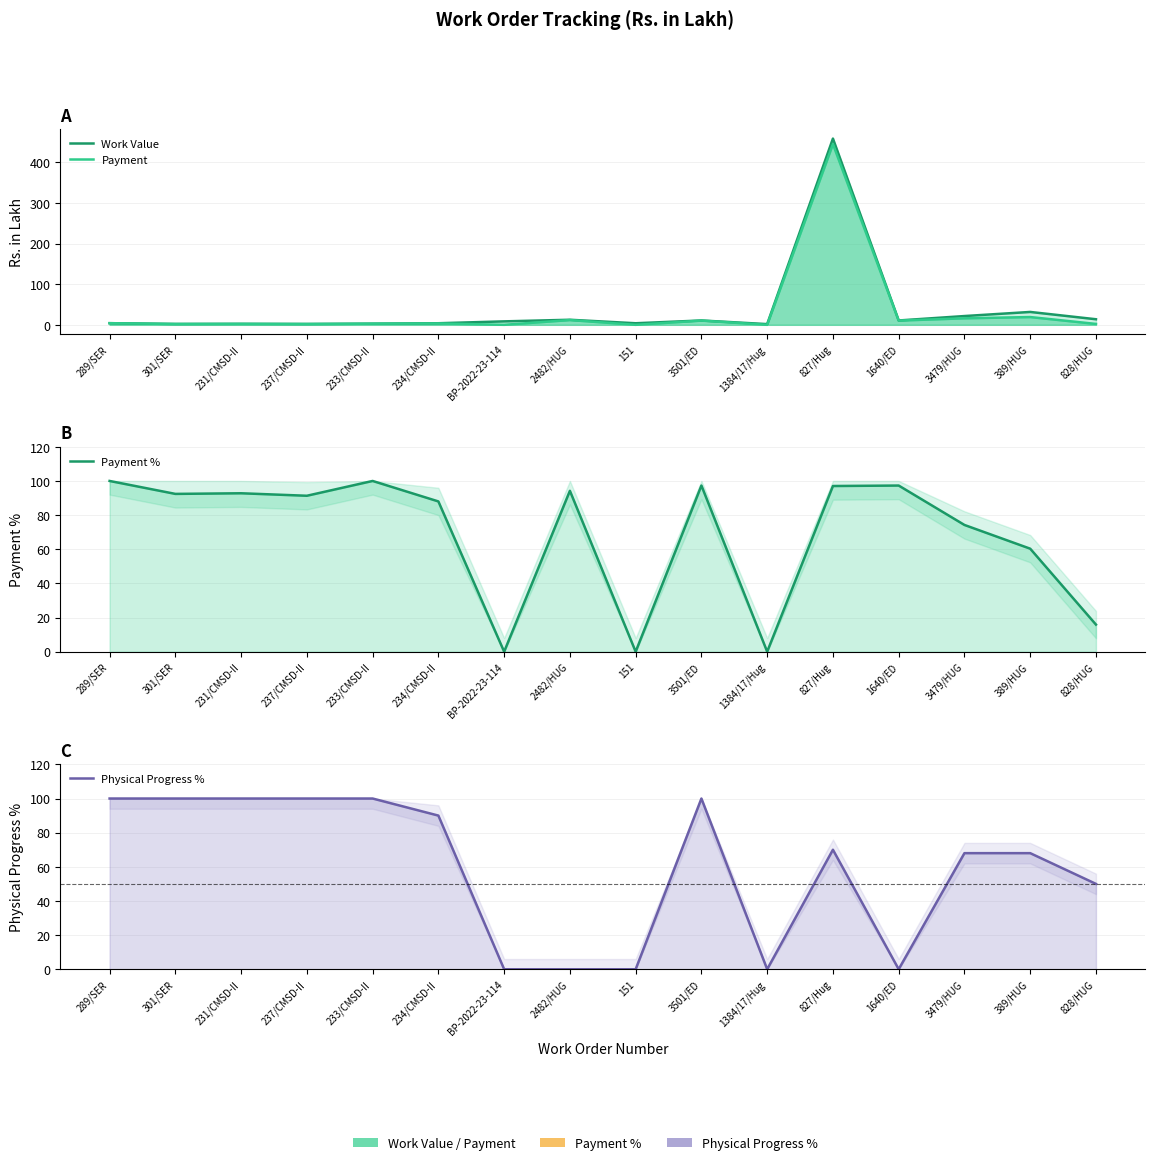

Which series has the largest total across all categories?

Payment %